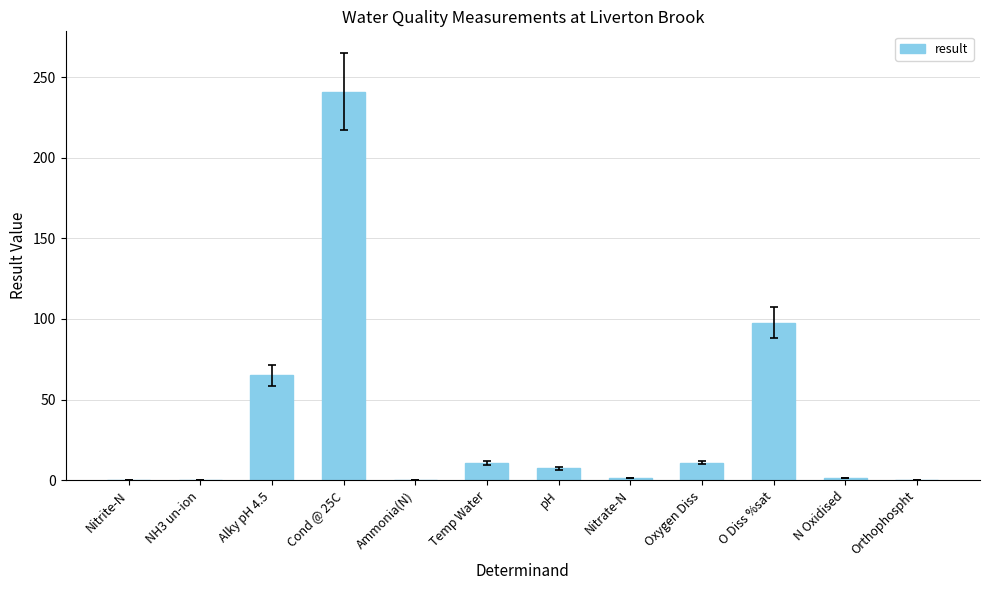

Are the bars horizontal?

No